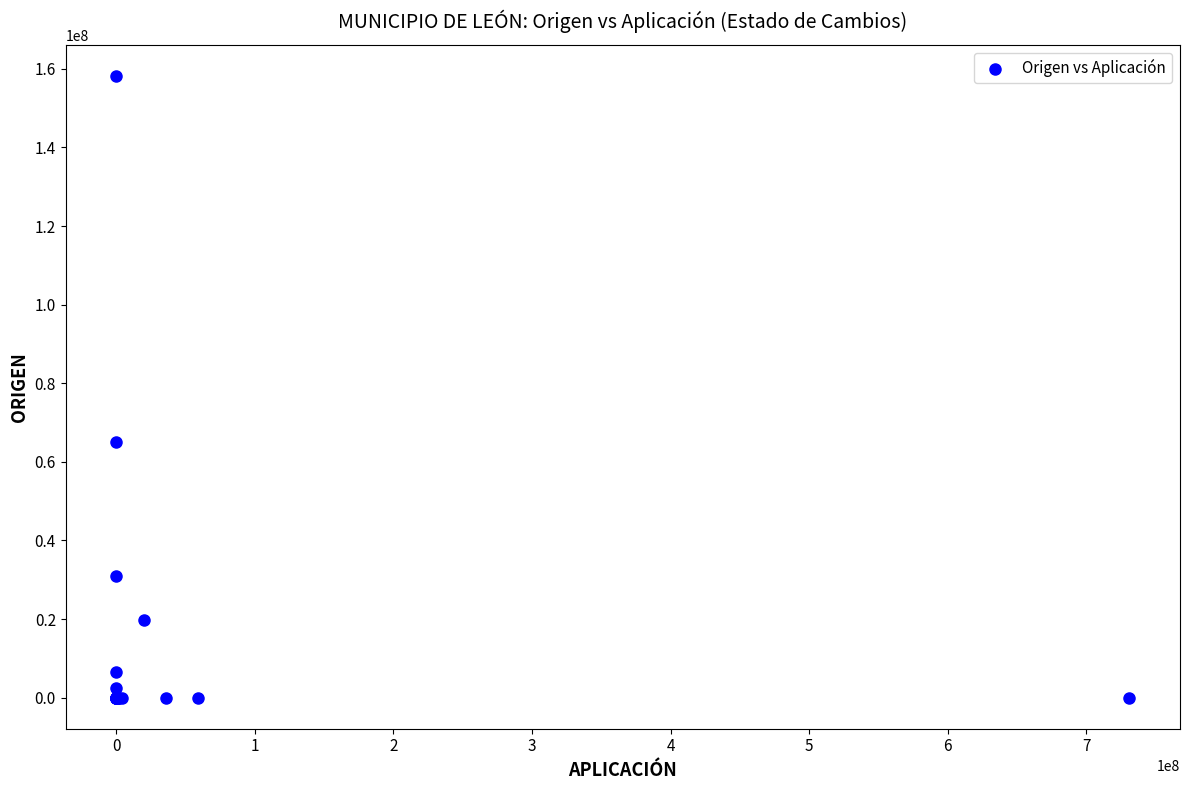

What Y value in the scatter plot is closest to 79063177?

65123397.3